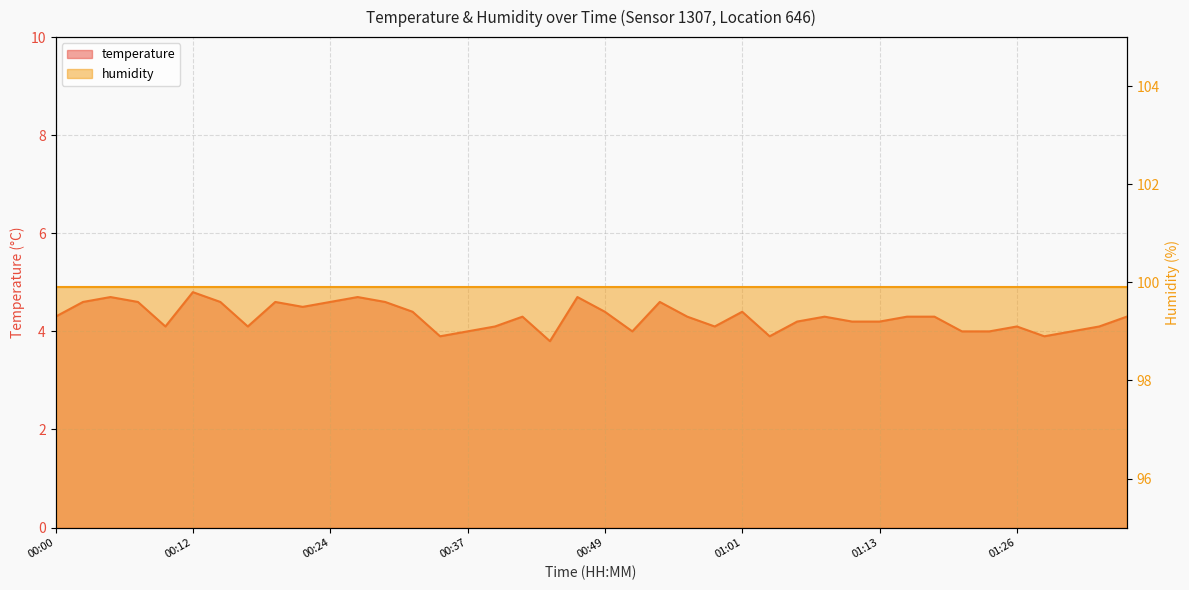

Reading left to right, extract all data points from this chart.

4.3	4.6	4.7	4.6	4.1	4.8	4.6	4.1	4.6	4.5	4.6	4.7	4.6	4.4	3.9	4.0	4.1	4.3	3.8	4.7	4.4	4.0	4.6	4.3	4.1	4.4	3.9	4.2	4.3	4.2	4.2	4.3	4.3	4.0	4.0	4.1	3.9	4.0	4.1	4.3